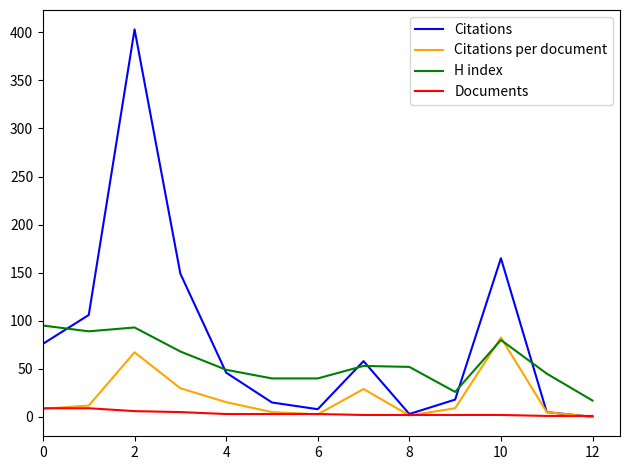

Which series has the largest total across all categories?

Citations